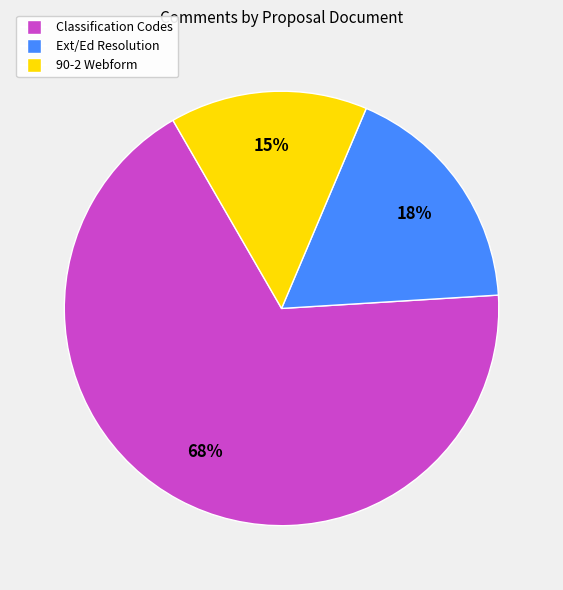

Is there any slice that represents more than half of the pie?

Yes